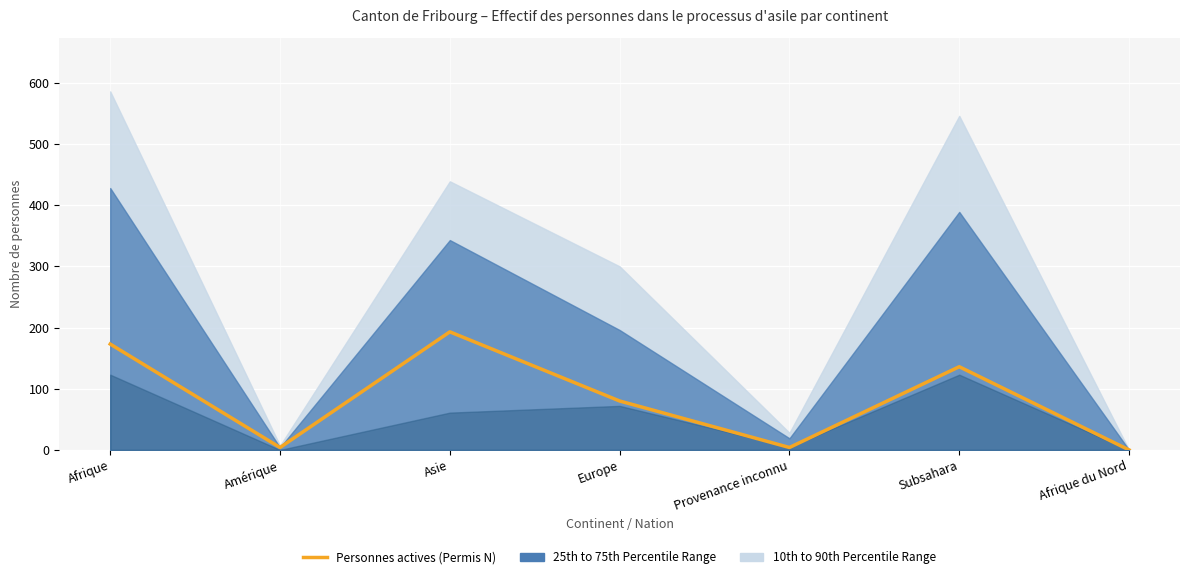

How many lines are shown in the chart?

1